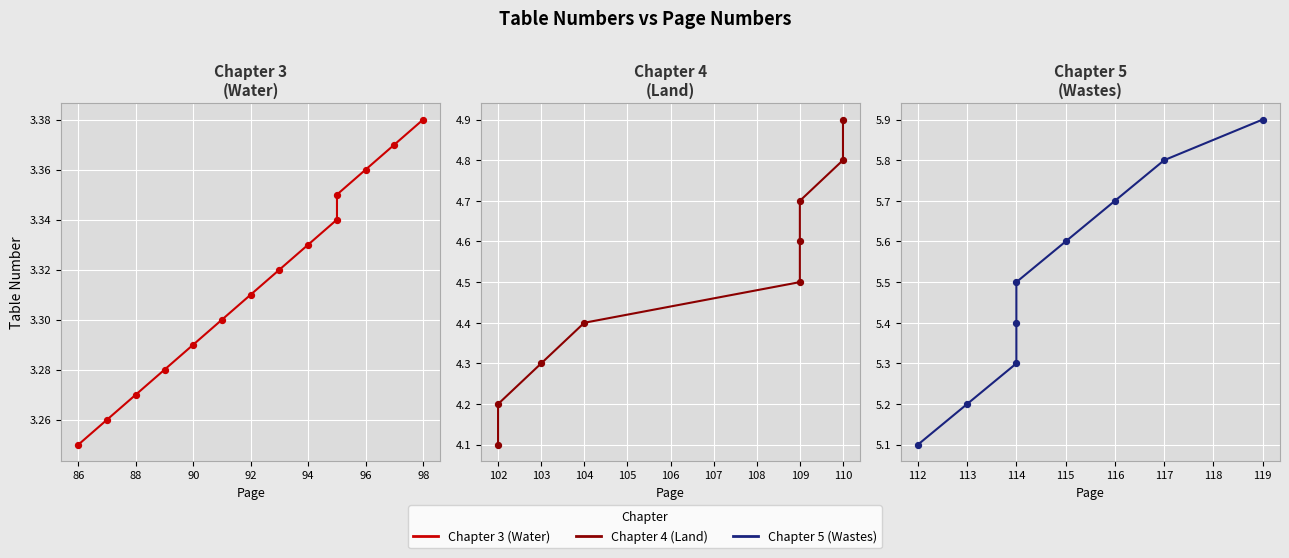

Approximately how many times larger is the value at 113 compared to 91?

1.6